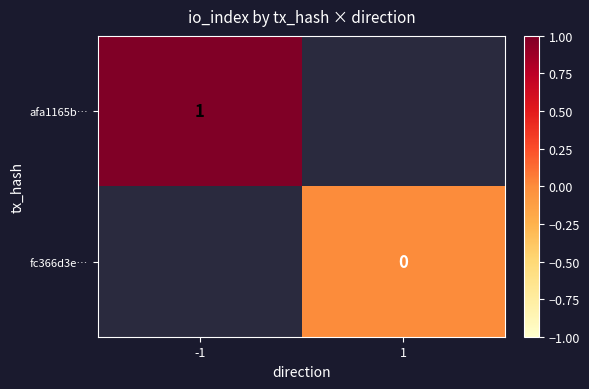

The afa1165b… series shows 1 at -1. True or false?

True